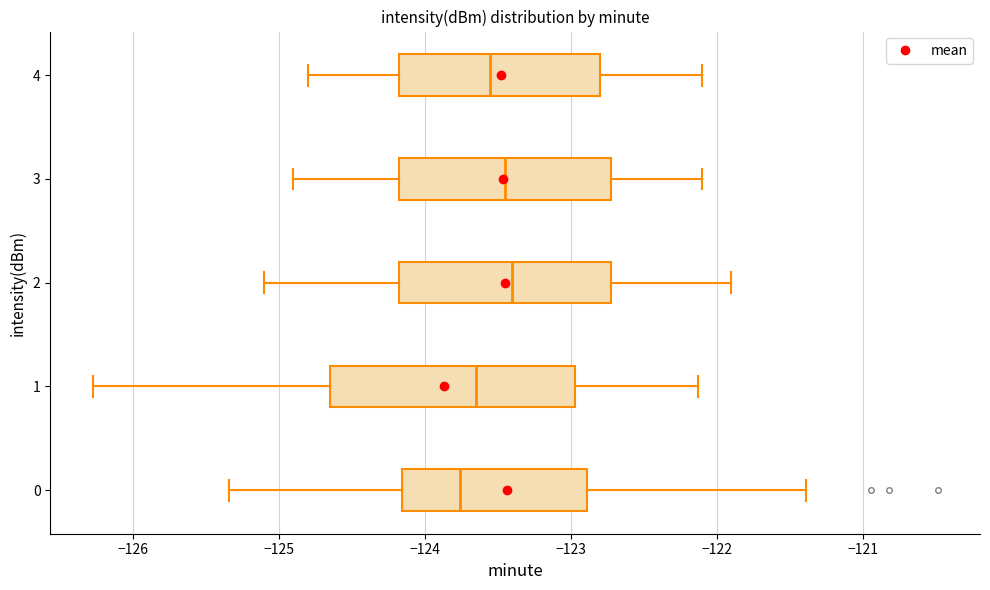

Which box is the widest, from its left edge to its right edge?

1